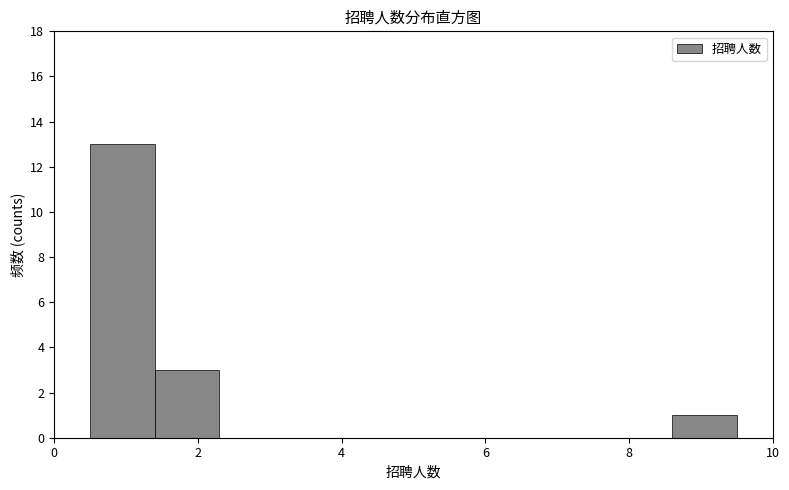

What is the height of the bar covering 1.4 to 2.3 on the x-axis? Neither the bar edges nor the heights are printed on the chart, so give them approximately, as read against the axes.

3